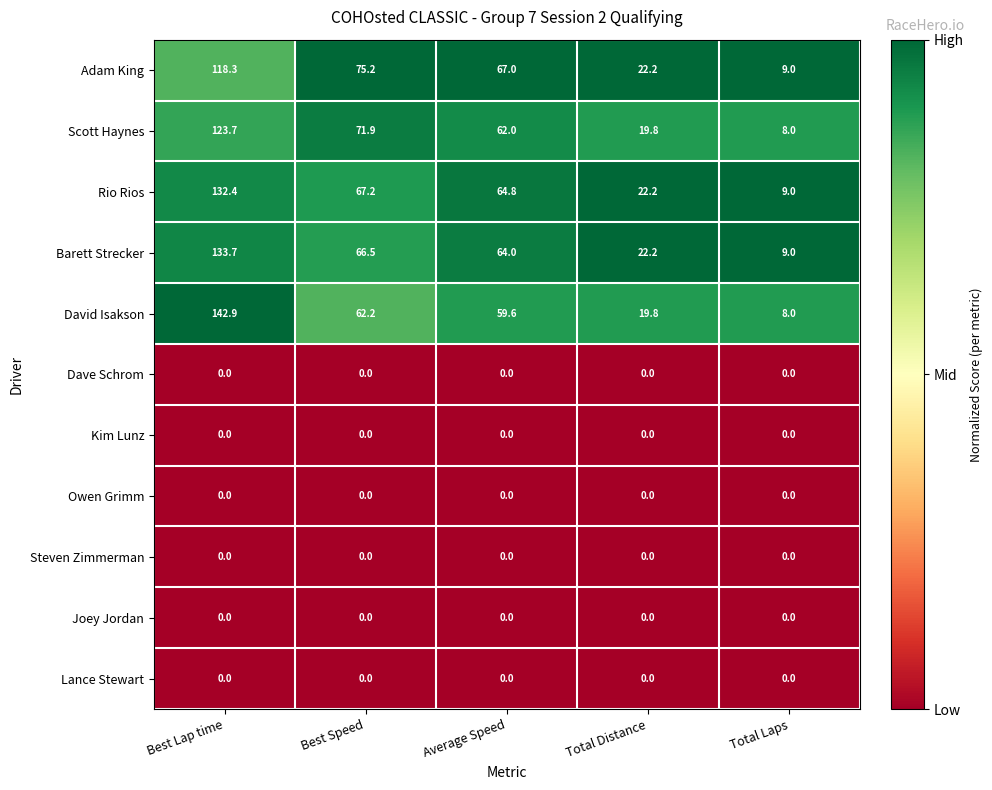

What is the greatest value displayed?

142.9